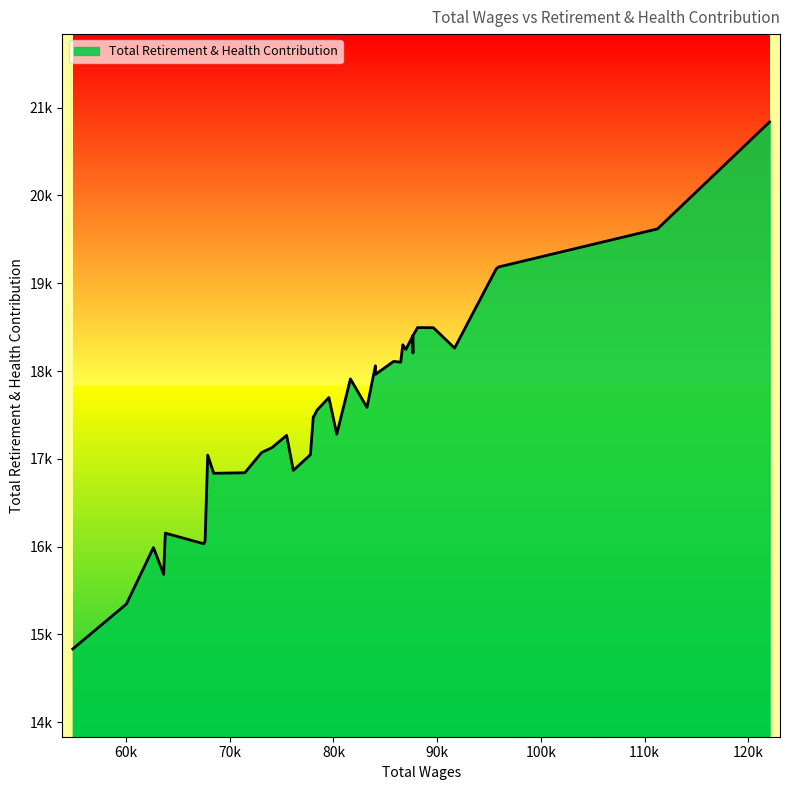

Does the chart display data point markers on the line(s)?

No